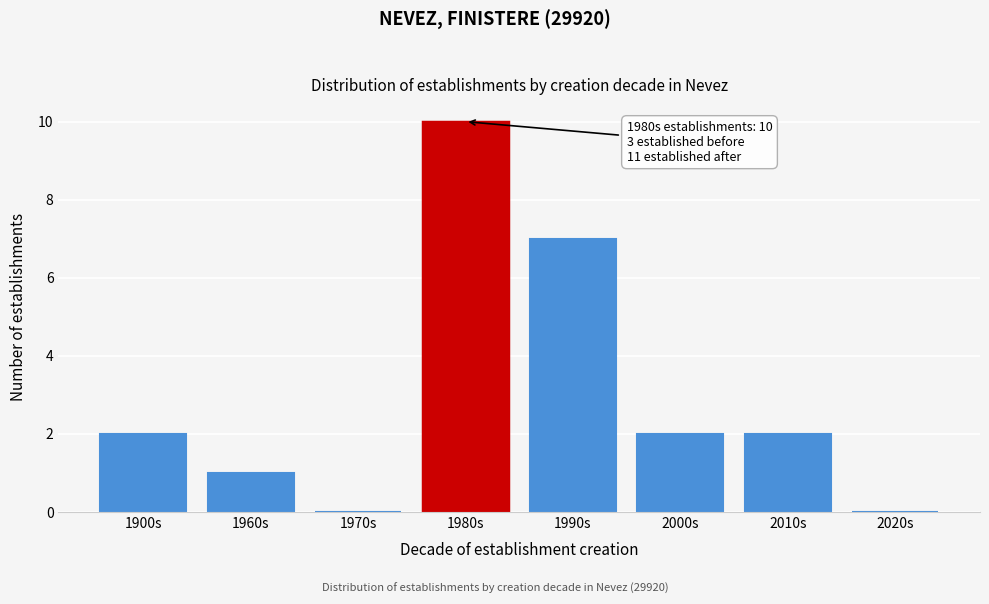

Reading left to right, list all the values displayed in this chart.

1900s=2	1960s=1	1970s=0	1980s=10	1990s=7	2000s=2	2010s=2	2020s=0